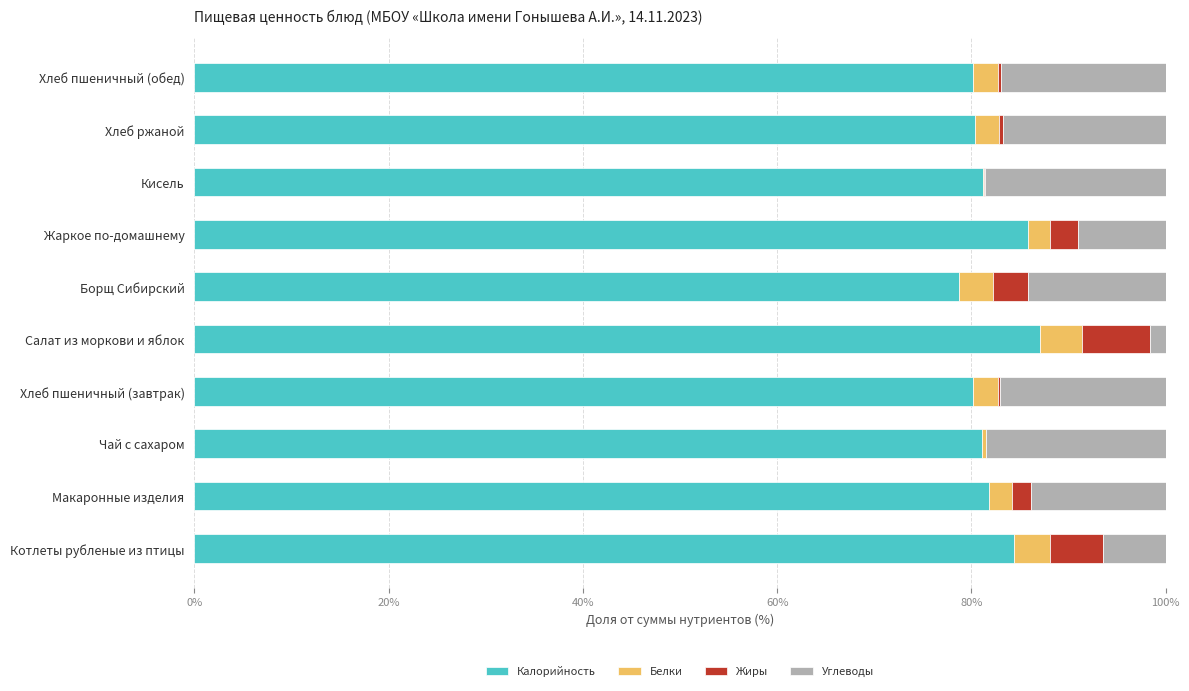

What is the highest value of the Калорийность series?

87.0